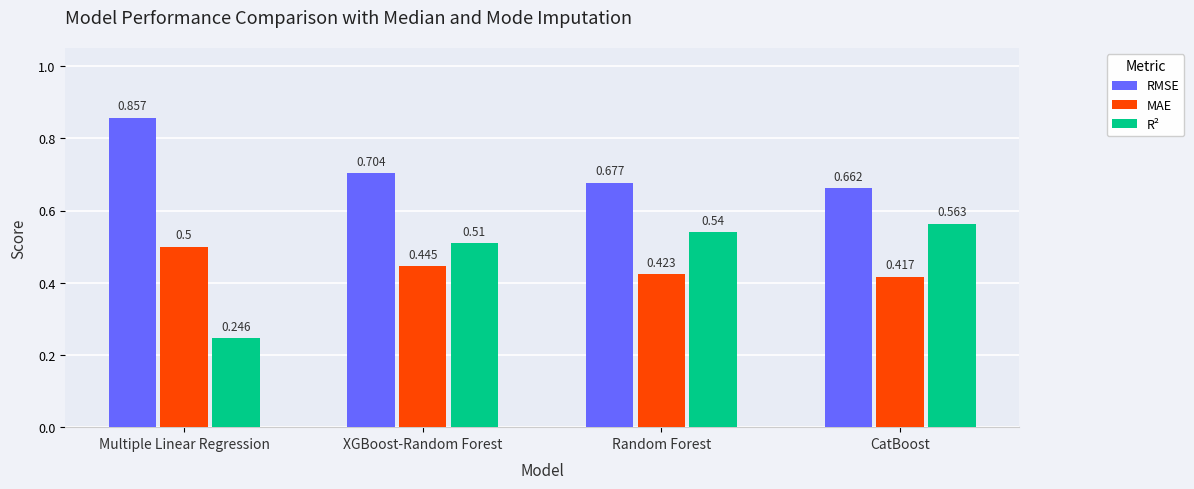

List the labels in order of R² value, largest first.

CatBoost, Random Forest, XGBoost-Random Forest, Multiple Linear Regression